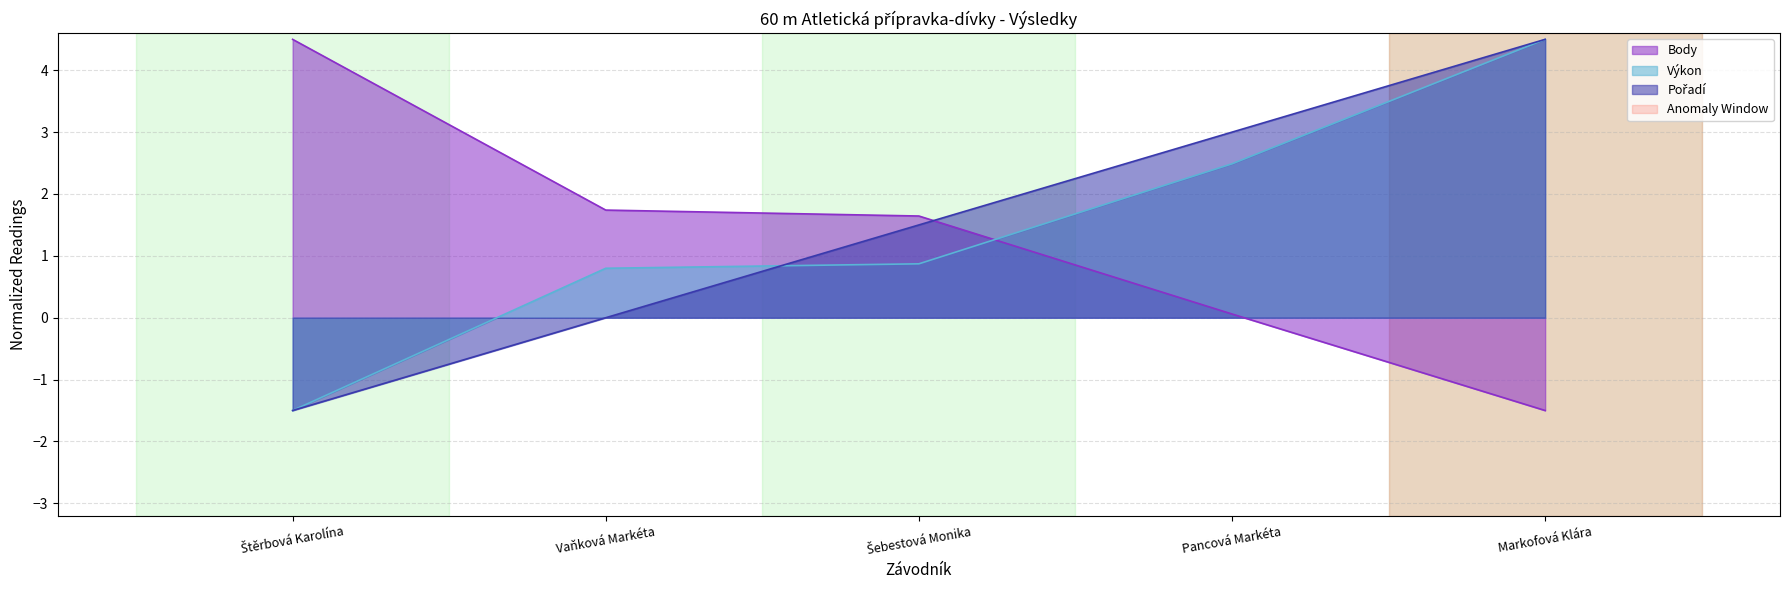

What is the label of the 5th point from the right?

Štěrbová Karolína